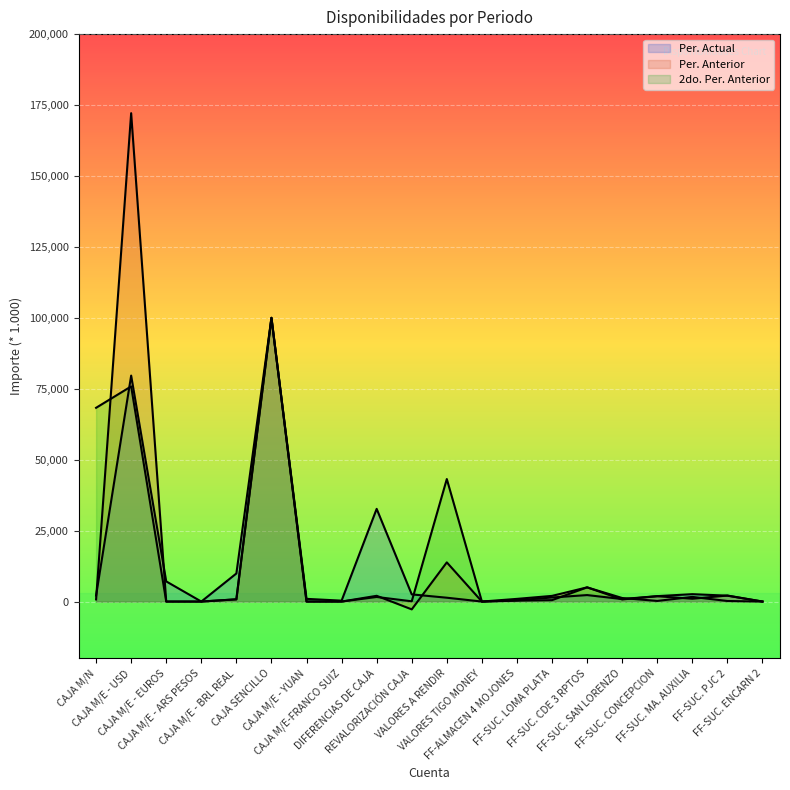

Between DIFERENCIAS DE CAJA and VALORES A RENDIR, which is larger?

DIFERENCIAS DE CAJA